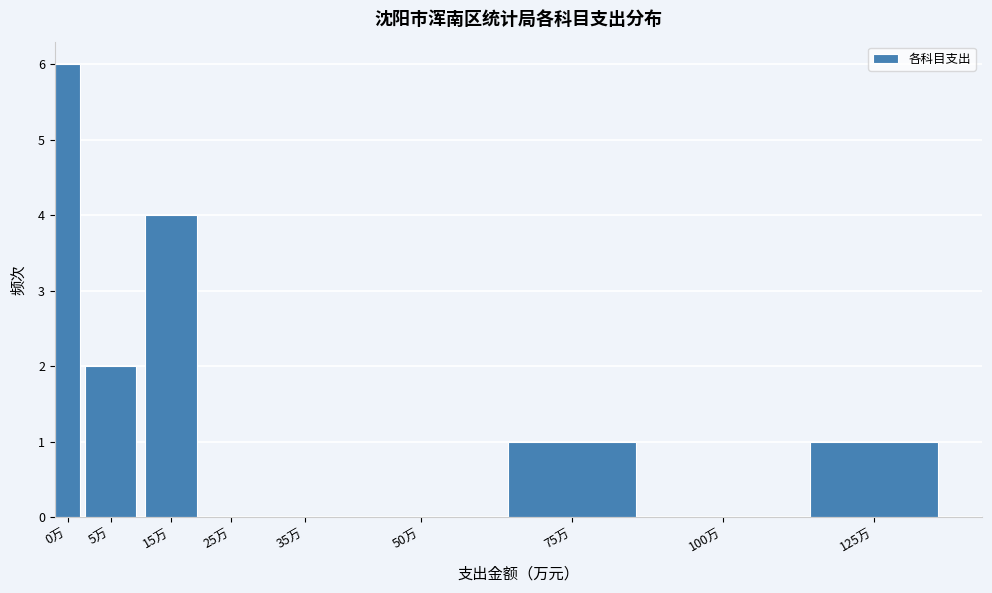

Reading right to left, transcribe all the data shown in this chart.

125万=1	100万=0	75万=1	50万=0	35万=0	25万=0	15万=4	5万=2	0万=6